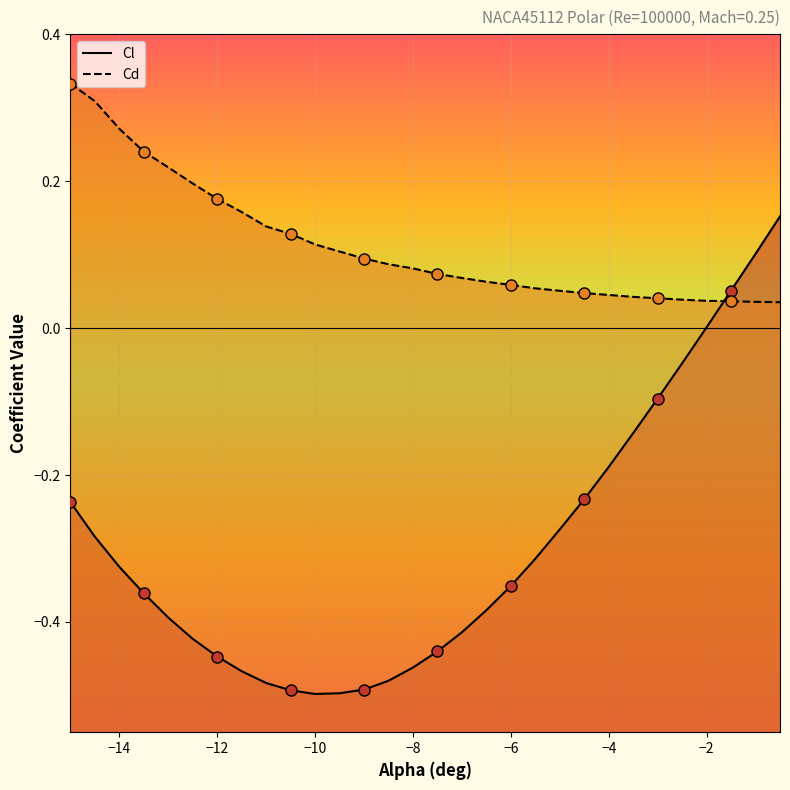

Count the number of categories in the chart.

30